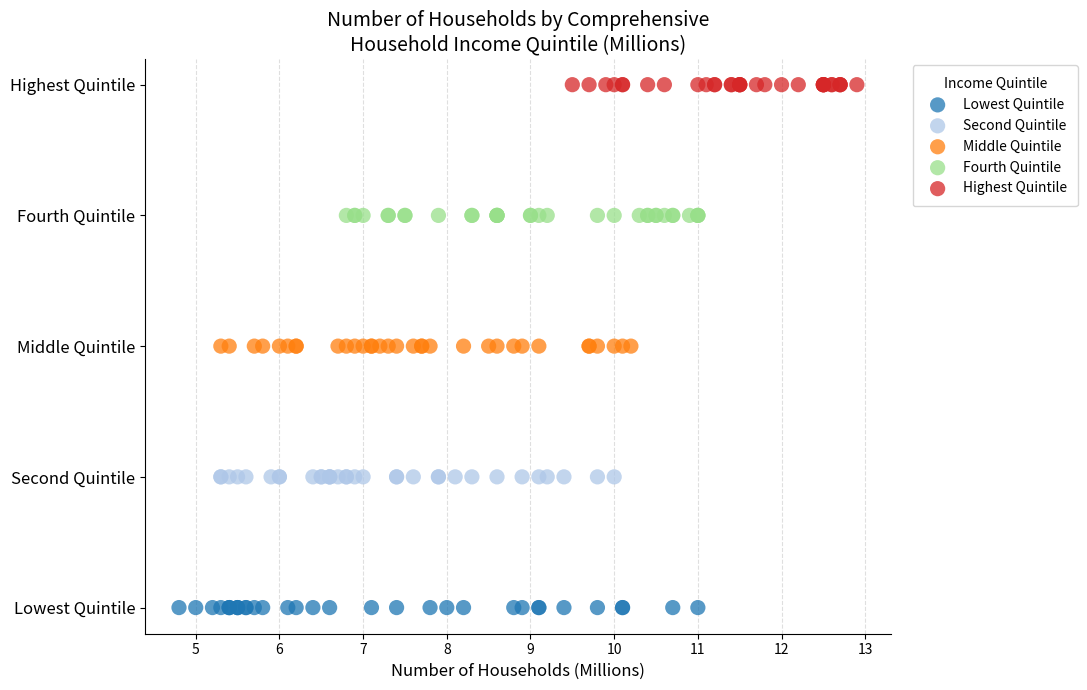

What are all the series names shown in the legend?

Lowest Quintile, Second Quintile, Middle Quintile, Fourth Quintile, Highest Quintile